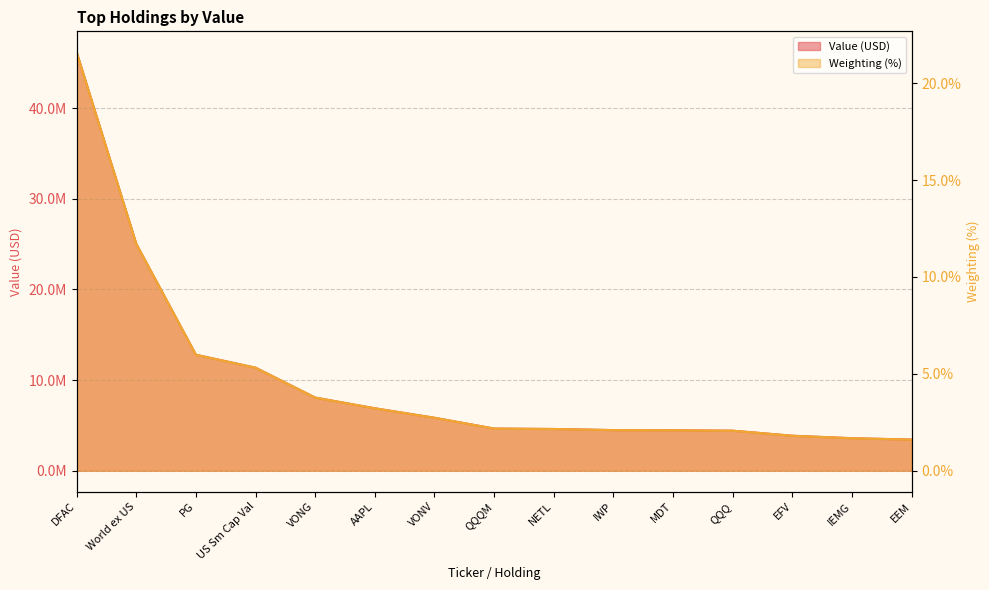

At how many categories does at least one series exceed 43865000?

1